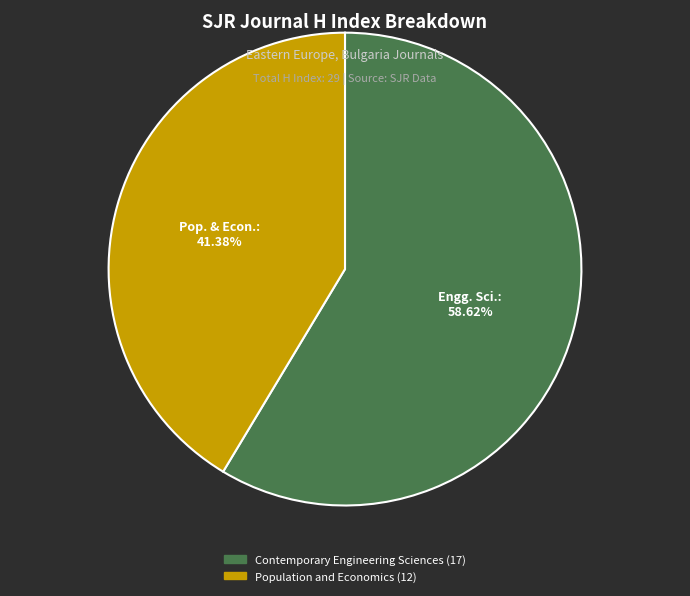

The Contemporary Engineering Sciences slice represents 68% of the pie. True or false?

False